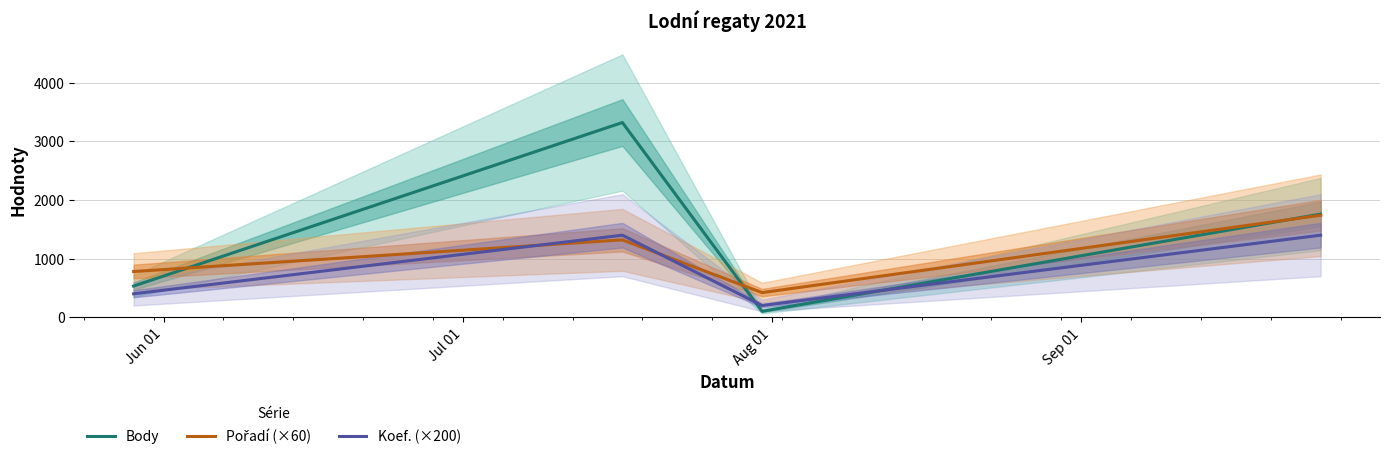

What are all the series names shown in the legend?

Body, Pořadí (×60), Koef. (×200)